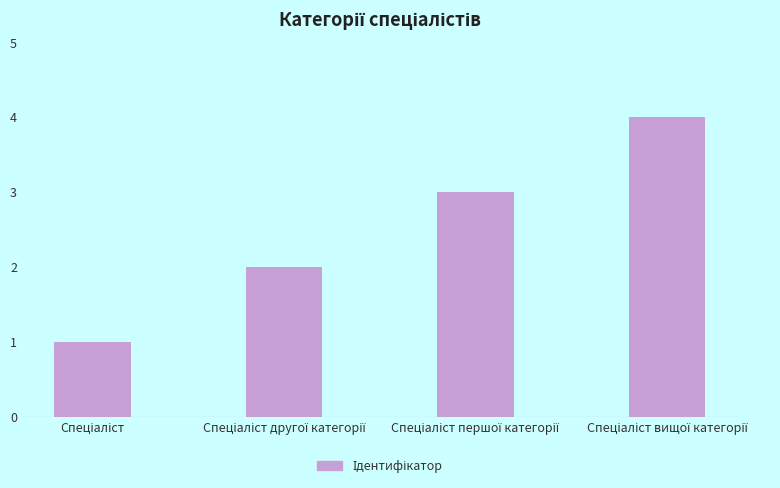

What is the maximum value shown in the chart?

4